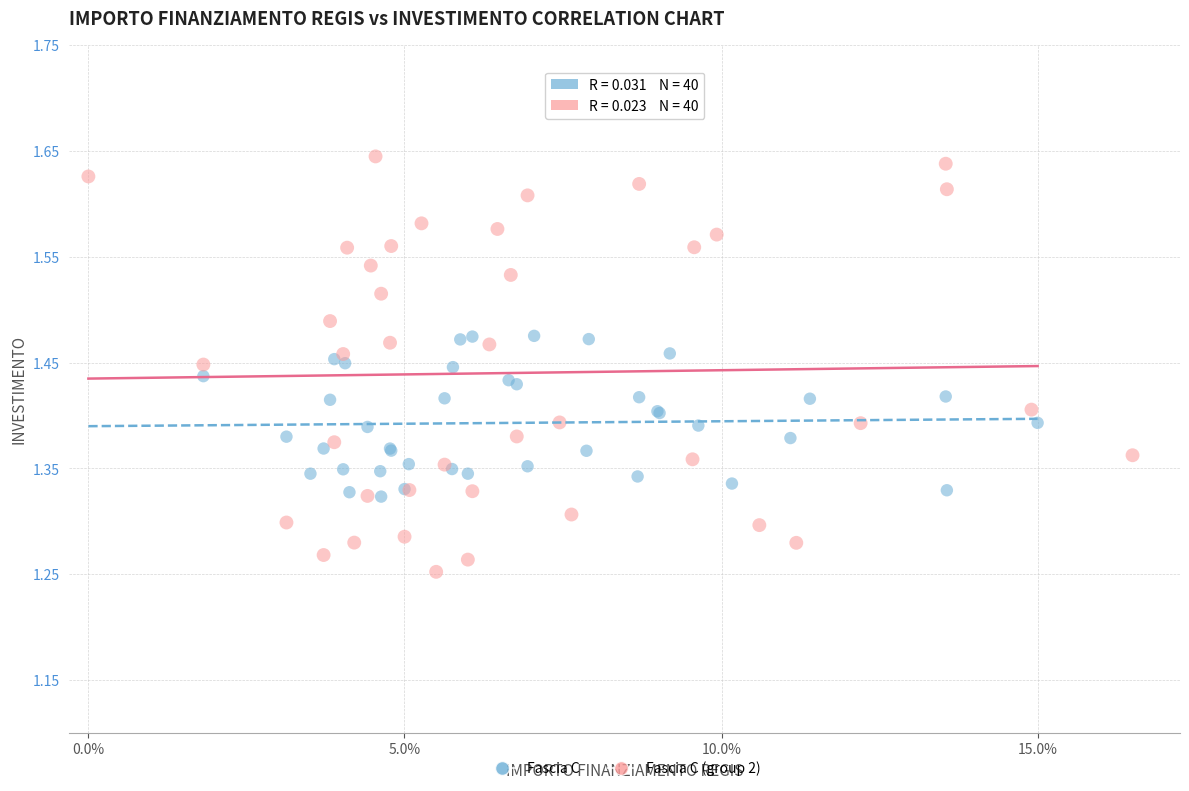

Which series contains the highest Y value?

Fascia C (group 2)